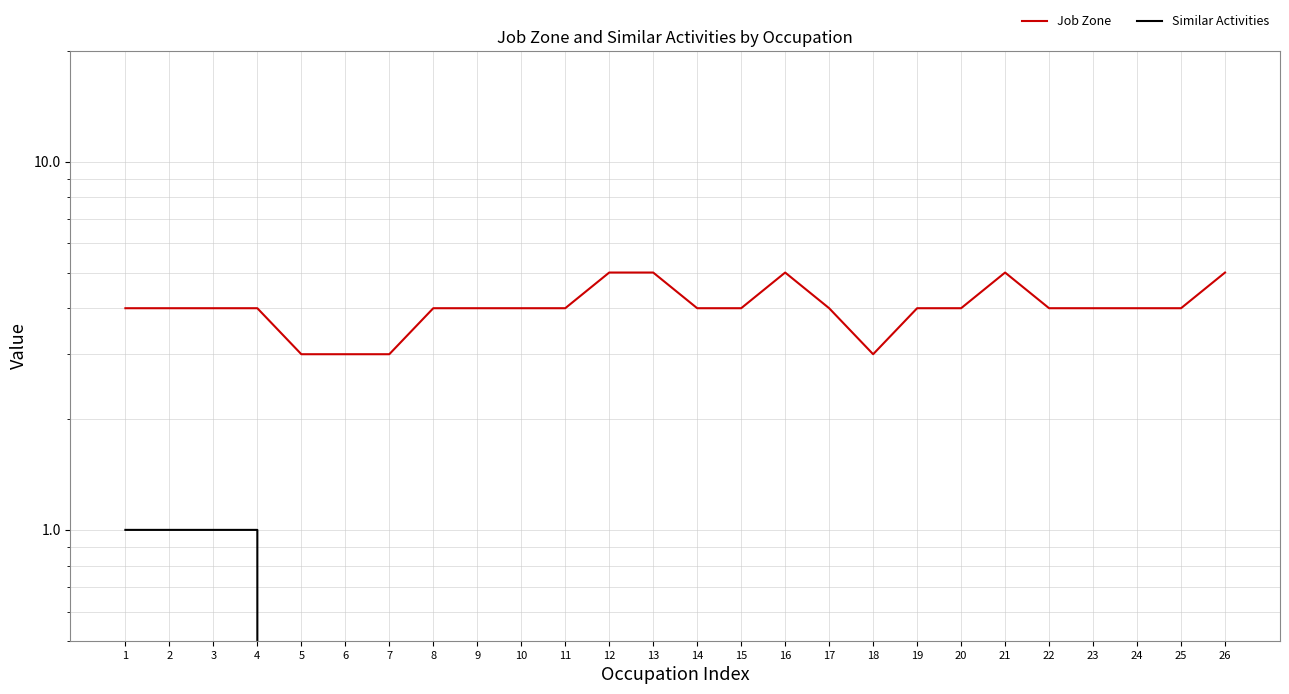

List the series in order of their overall mean, lowest first.

Similar Activities, Job Zone